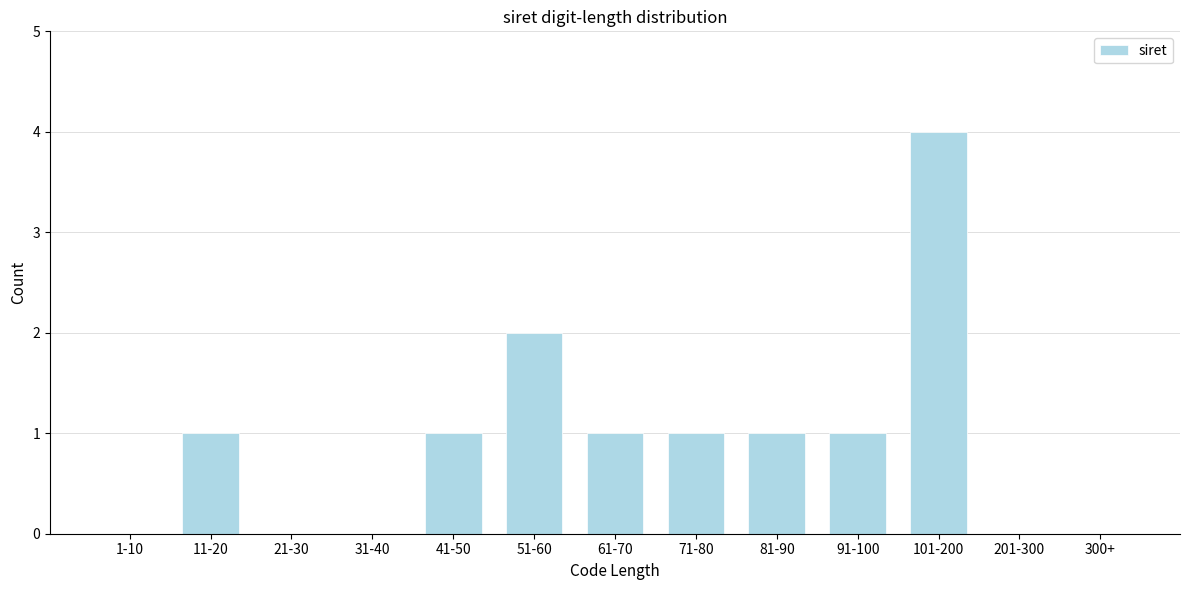

Reading right to left, transcribe all the data shown in this chart.

300+=0	201-300=0	101-200=4	91-100=1	81-90=1	71-80=1	61-70=1	51-60=2	41-50=1	31-40=0	21-30=0	11-20=1	1-10=0